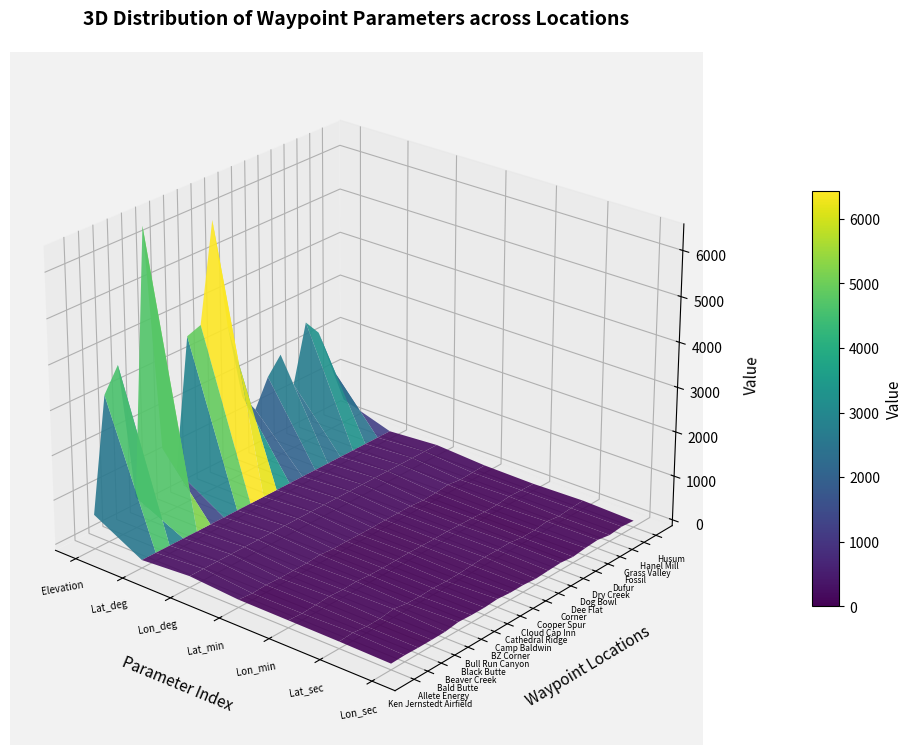

Rank the series at 6 from highest to lowest value.

Fossil, Cathedral Ridge, Bull Run Canyon, Hanel Mill, Dufur, BZ Corner, Dog Bowl, Camp Baldwin, Cooper Spur, Cloud Cap Inn, Dee Flat, Husum, Allete Energy, Grass Valley, Black Butte, Ken Jernstedt Airfield, Bald Butte, Dry Creek, Beaver Creek, Corner